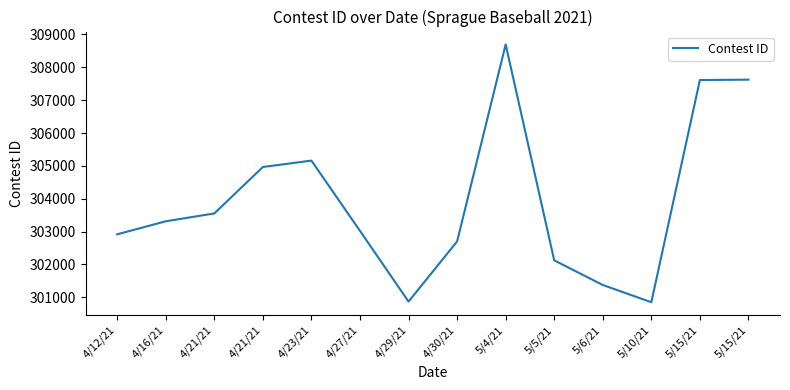

Does the chart display data point markers on the line(s)?

No